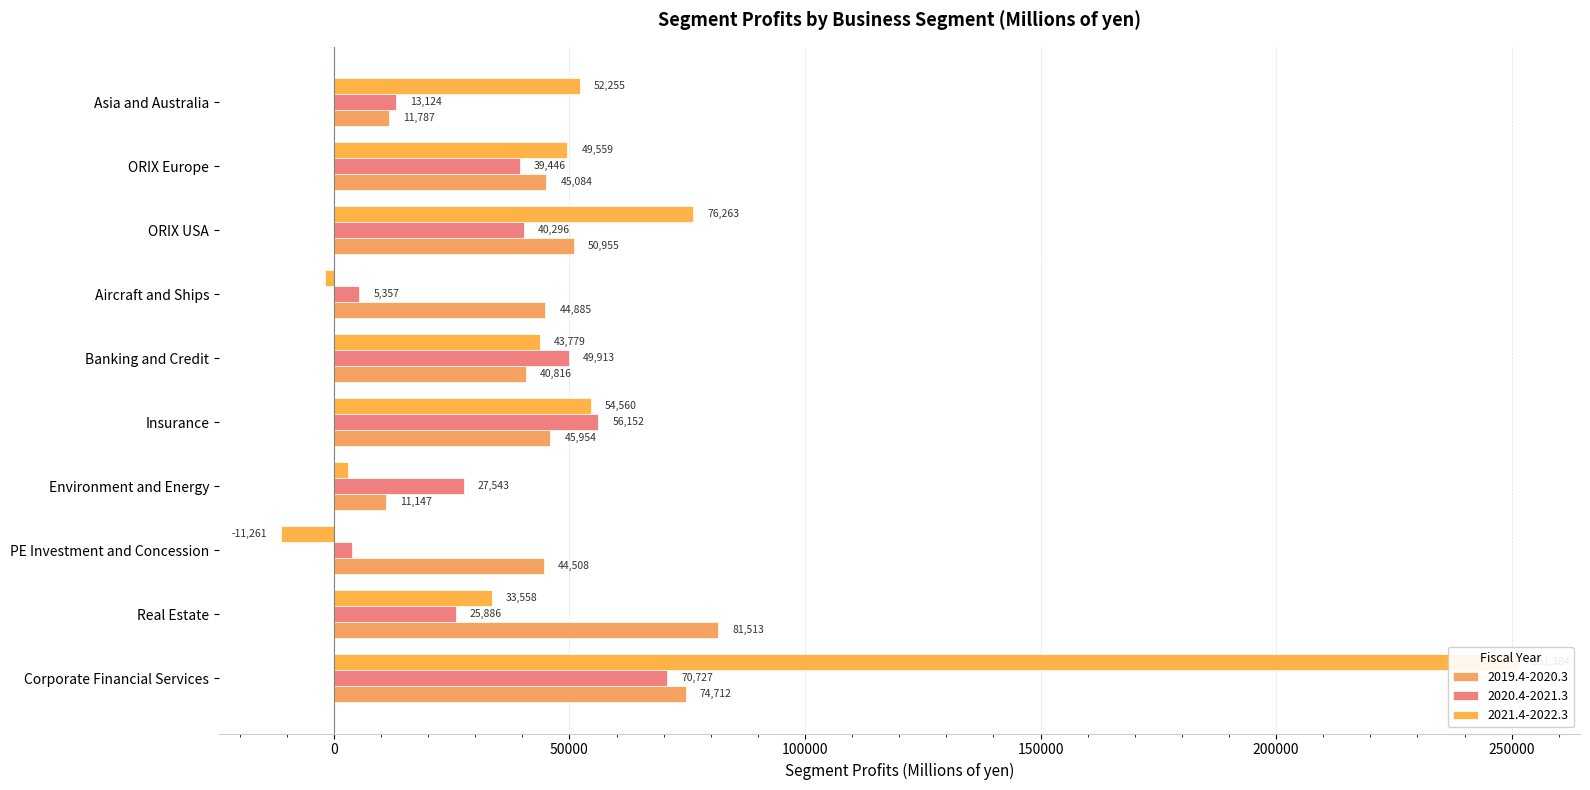

What is the smallest value displayed?

-11261